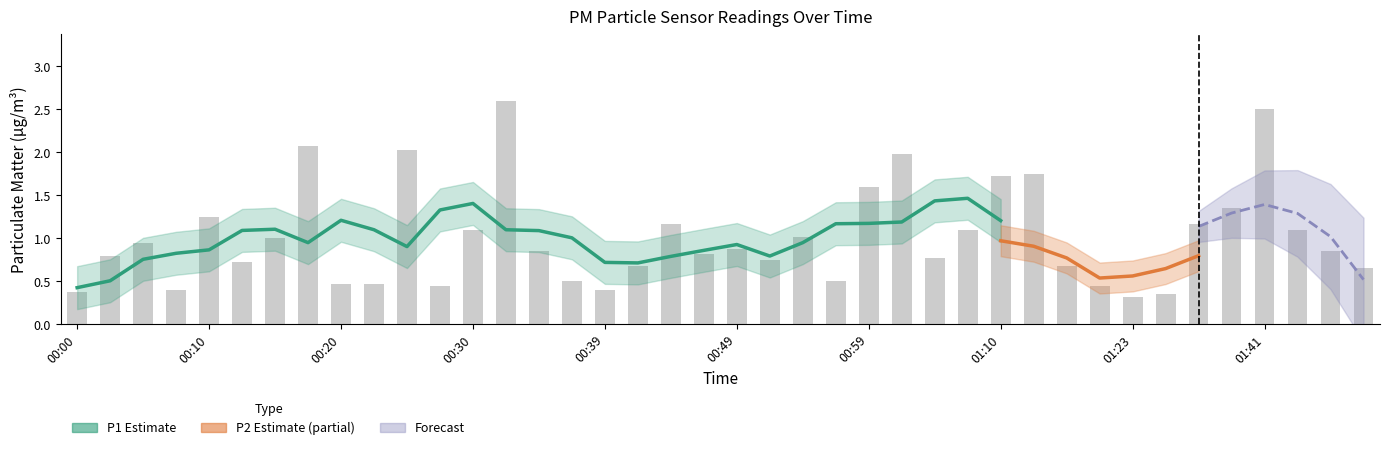

Which has a higher value, 01:46 or 00:54?

00:54